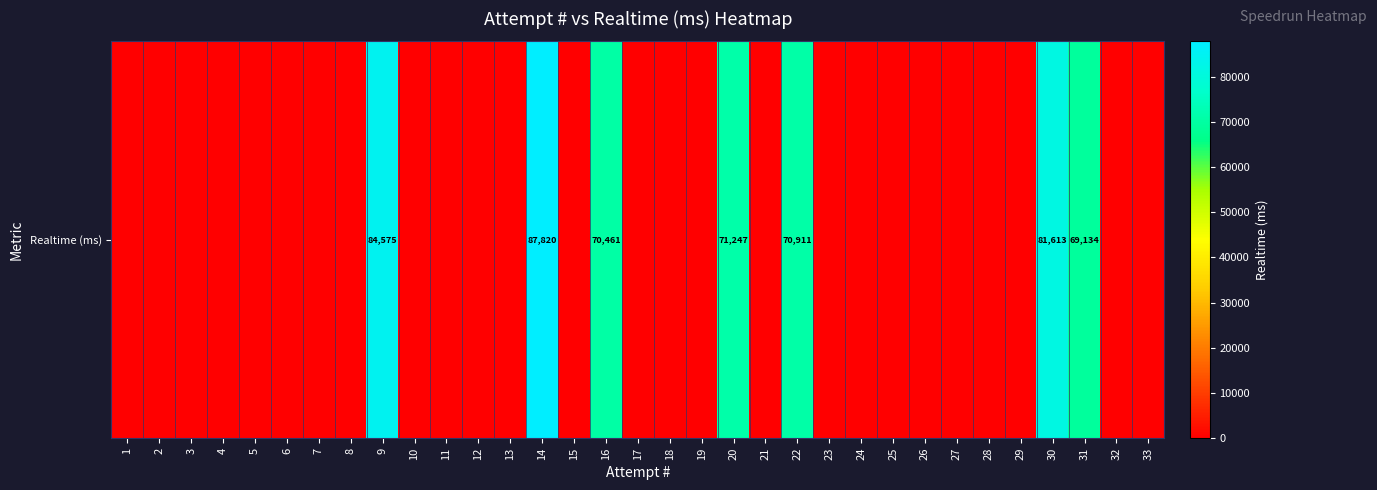

List the labels in order of value, smallest first.

1, 2, 3, 4, 5, 6, 7, 8, 10, 11, 12, 13, 15, 17, 18, 19, 21, 23, 24, 25, 26, 27, 28, 29, 32, 33, 31, 16, 22, 20, 30, 9, 14